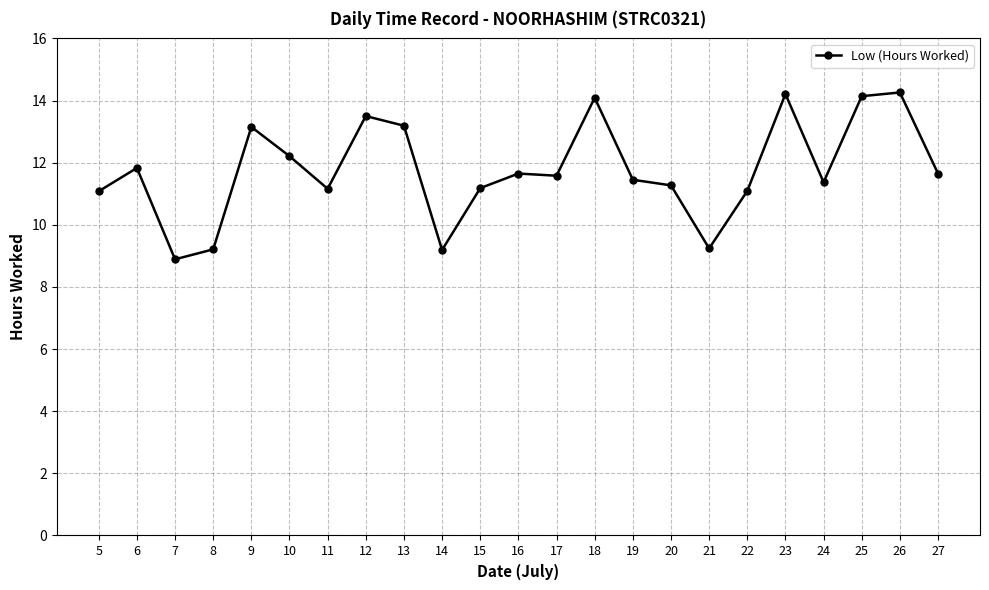

What is the value of the 22nd point from the left?

14.3